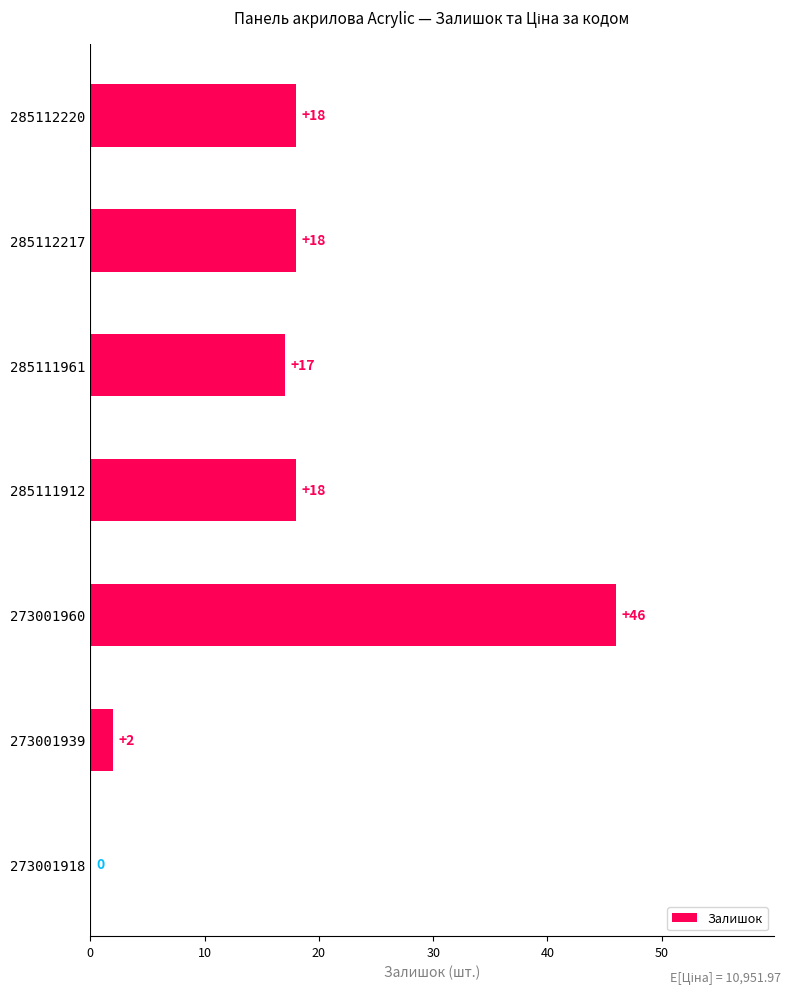

What is the ratio of the value at 285111961 to the value at 273001939?

8.5